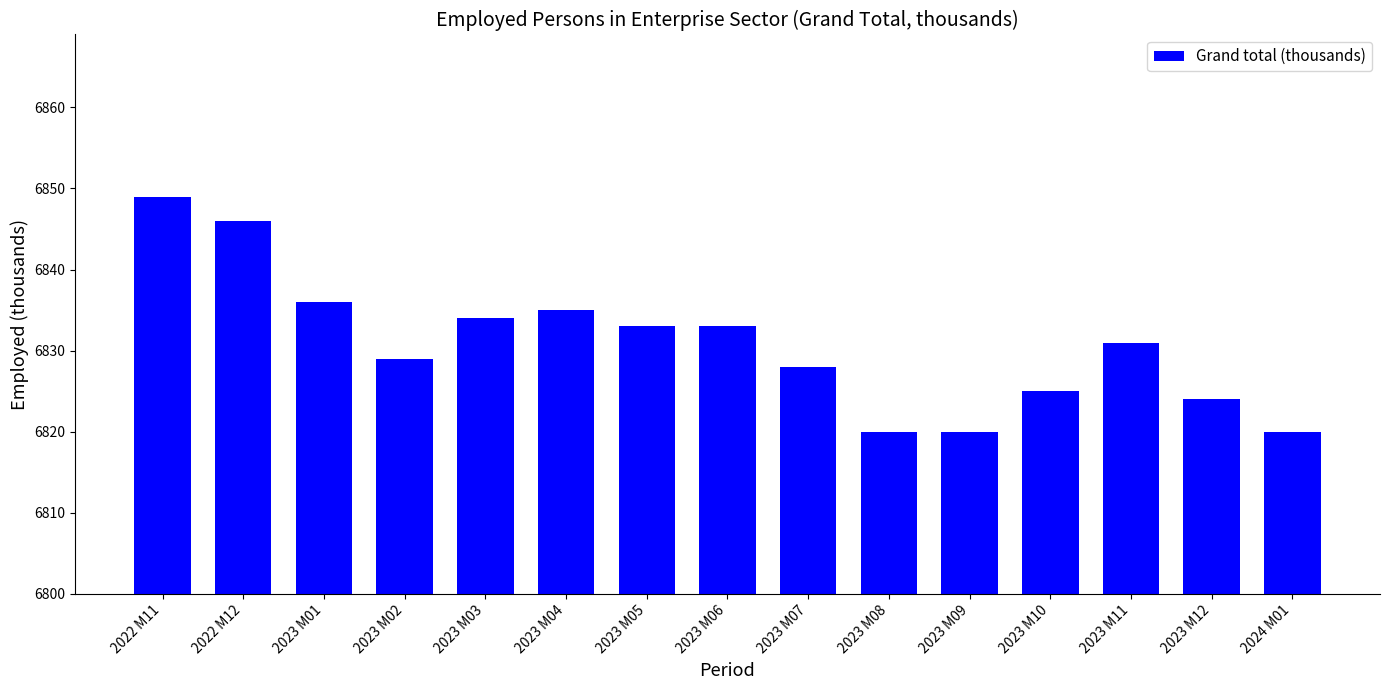

What position from the left is 2023 M02?

4